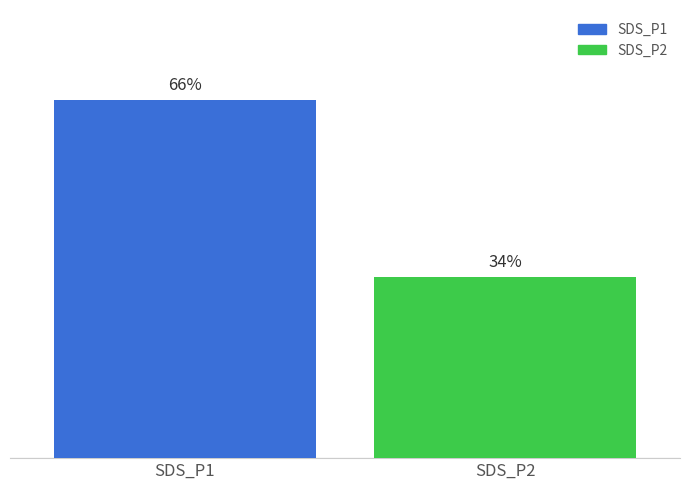

Between SDS_P1 and SDS_P2, which is larger?

SDS_P1